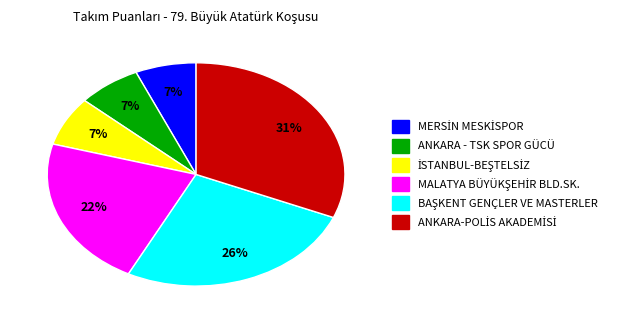

Does any single category account for the majority?

No